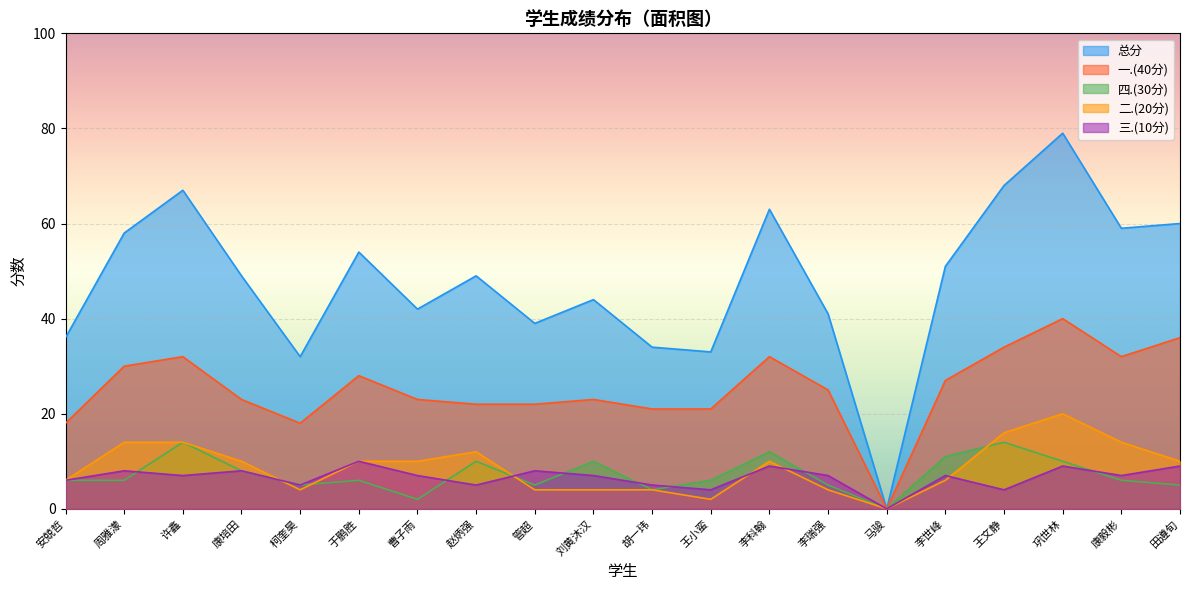

The value of 一.(40分) at 王小蛮 is 12. True or false?

False